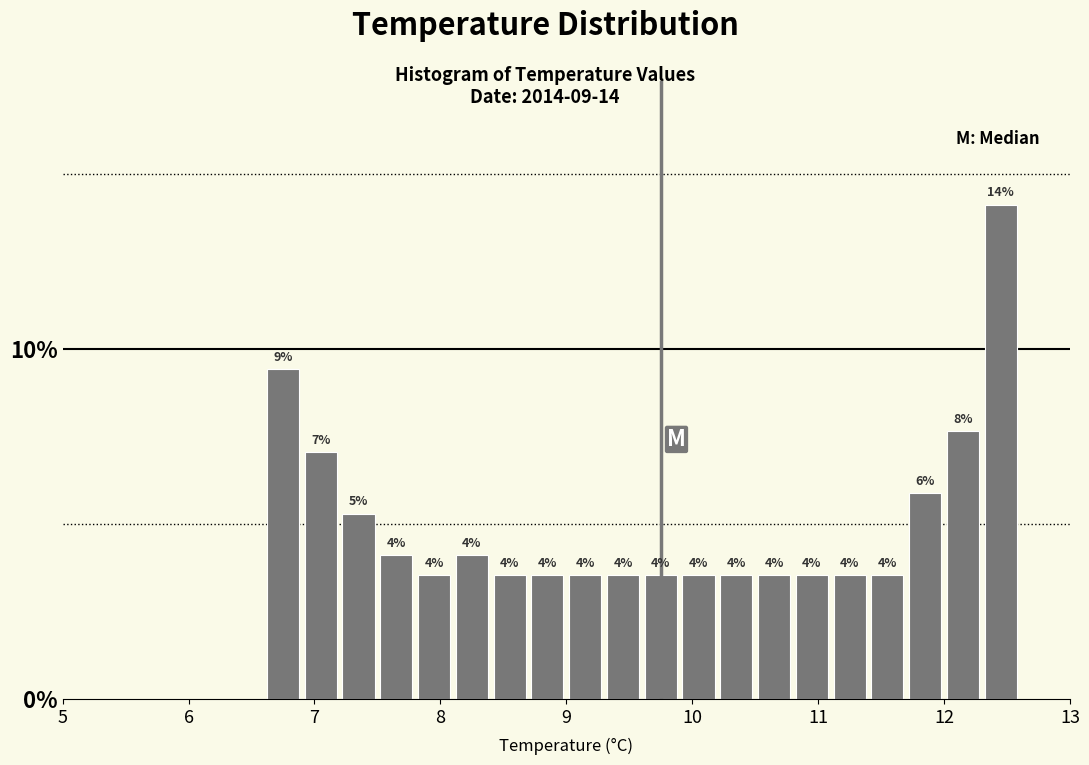

Around what value on the x-axis is the tallest bar? Give the approximate position of its centre, as read against the axis.

12.5